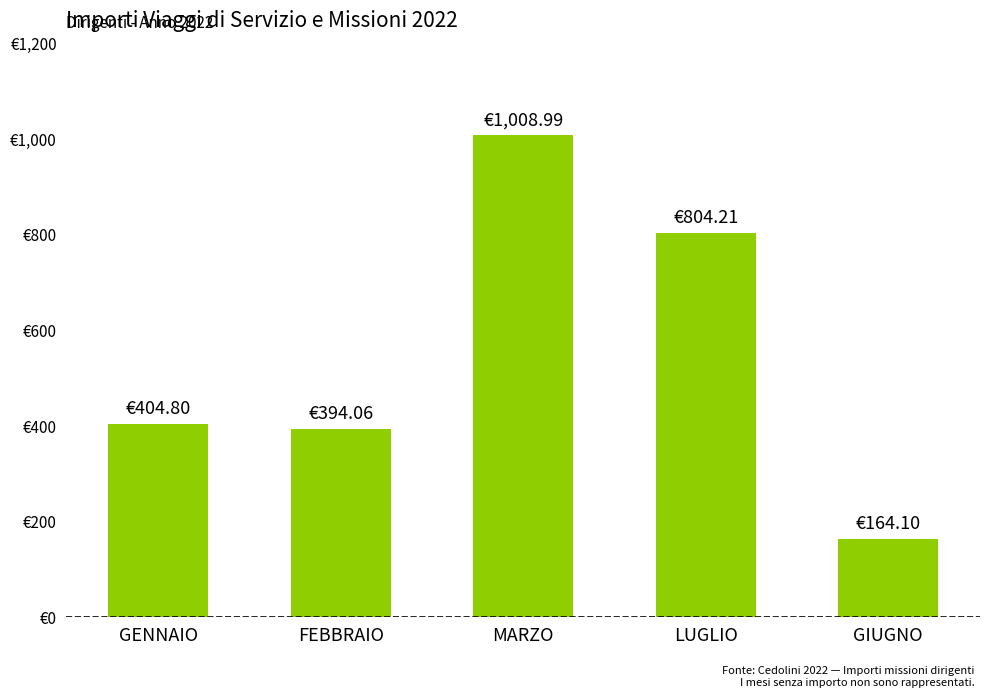

List the labels in order of value, smallest first.

GIUGNO, FEBBRAIO, GENNAIO, LUGLIO, MARZO